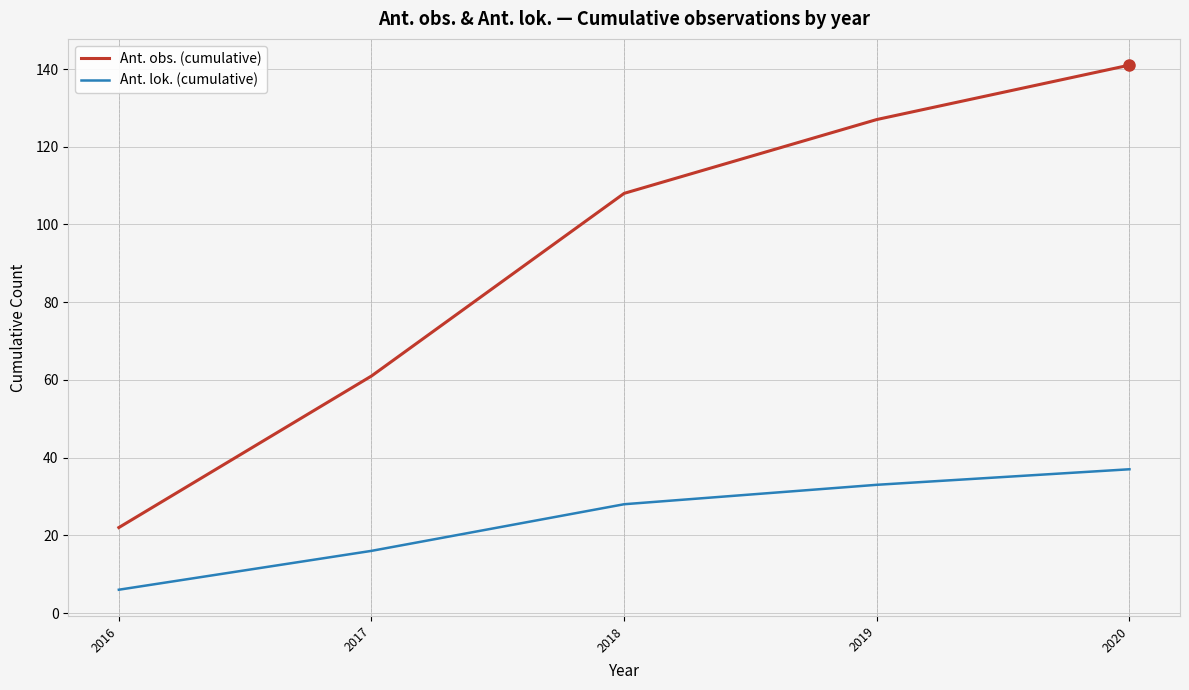

List the series in order of their peak value, highest first.

Ant. obs. (cumulative), Ant. lok. (cumulative)